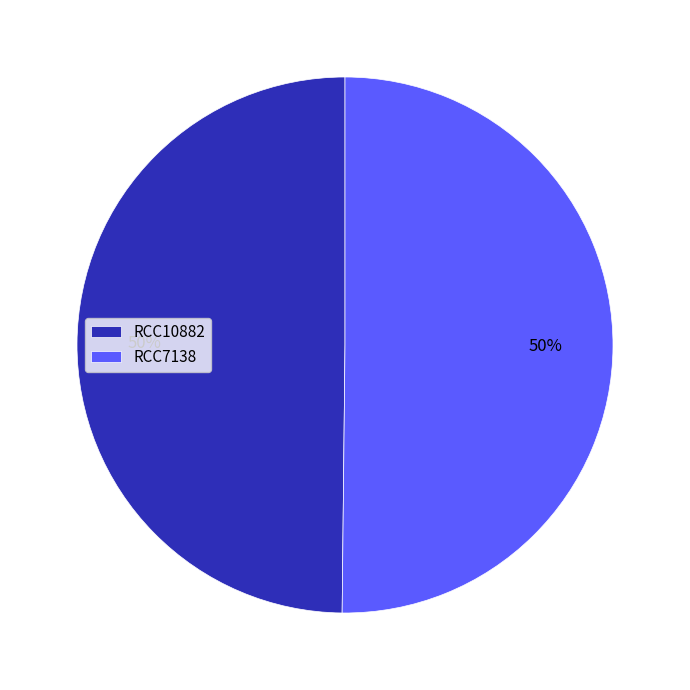

What is the ratio of the value at RCC10882 to the value at RCC7138?

1.0